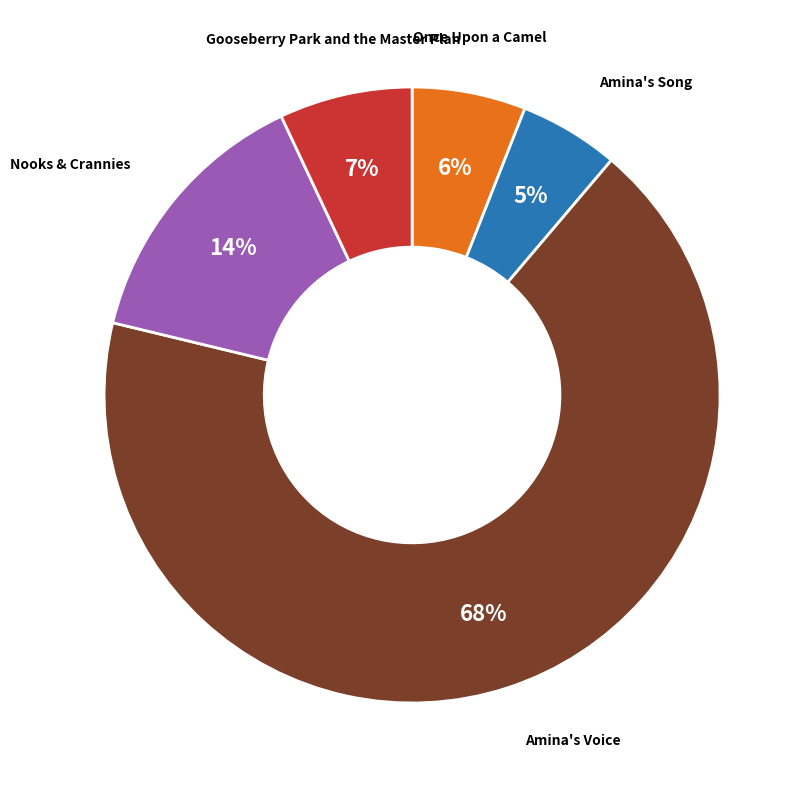

To the nearest percent, what is the average slice percentage?

20%